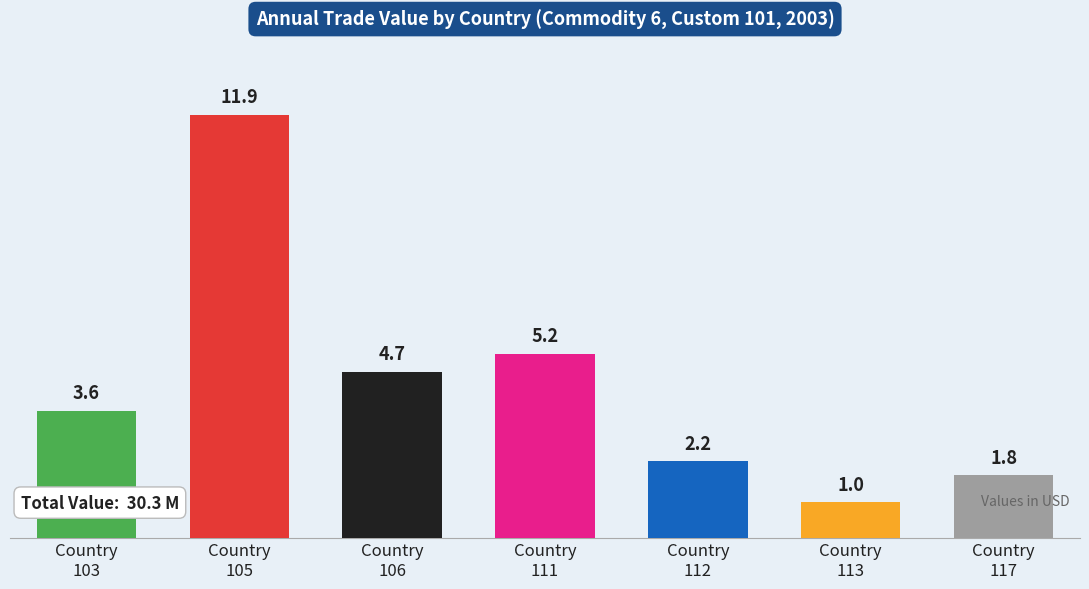

Reading left to right, what are all the values shown in this chart?

3586122	11939770	4678939	5190809	2155599	1001996	1756288